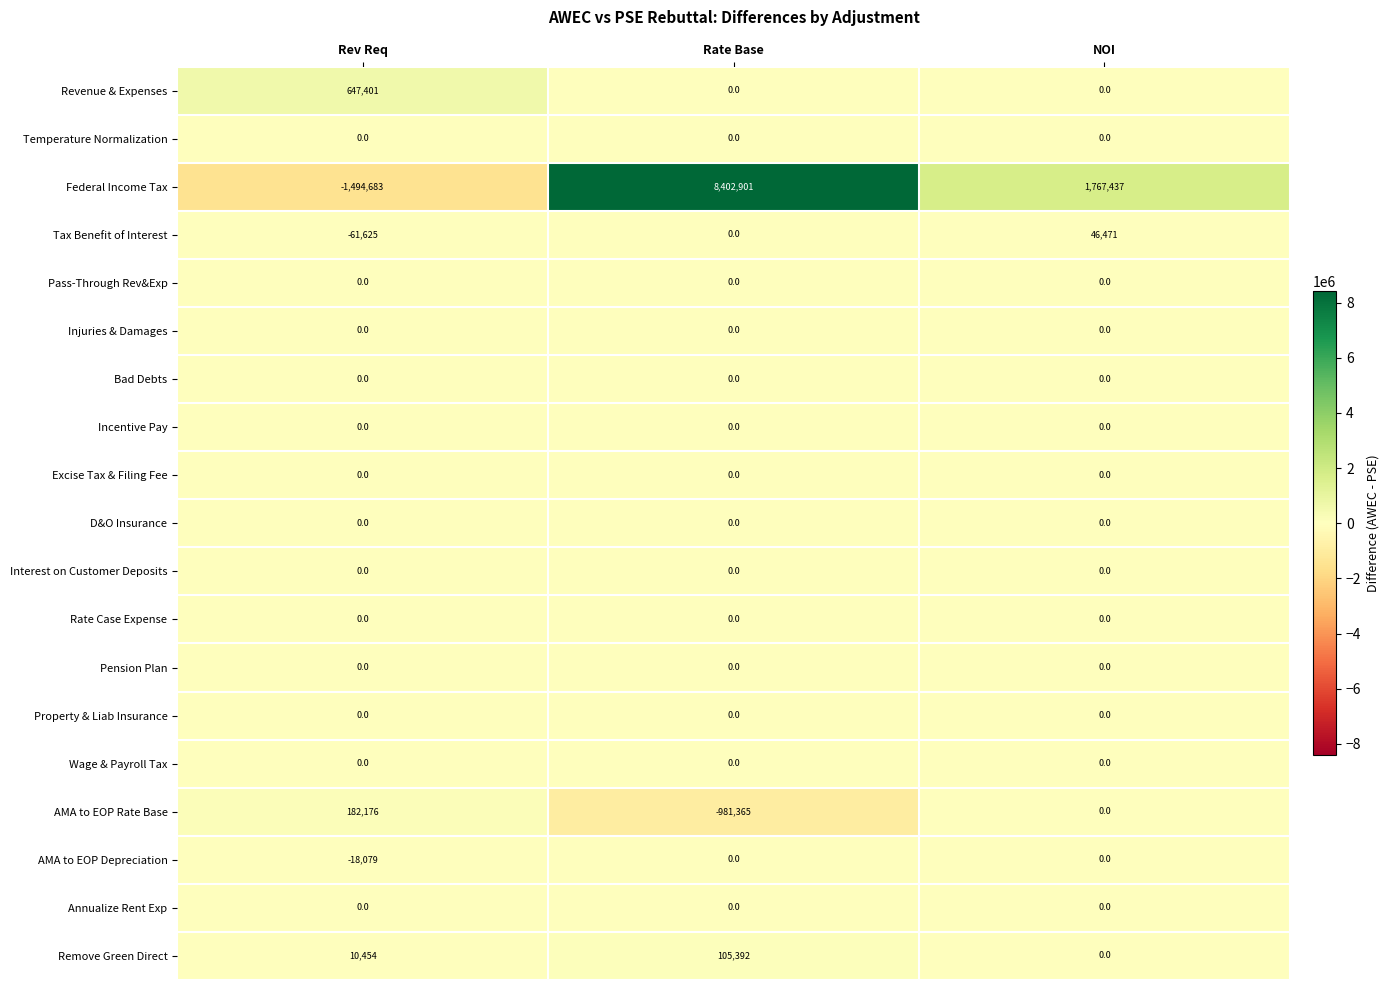

What is the difference between the highest and lowest values at NOI?

1767437